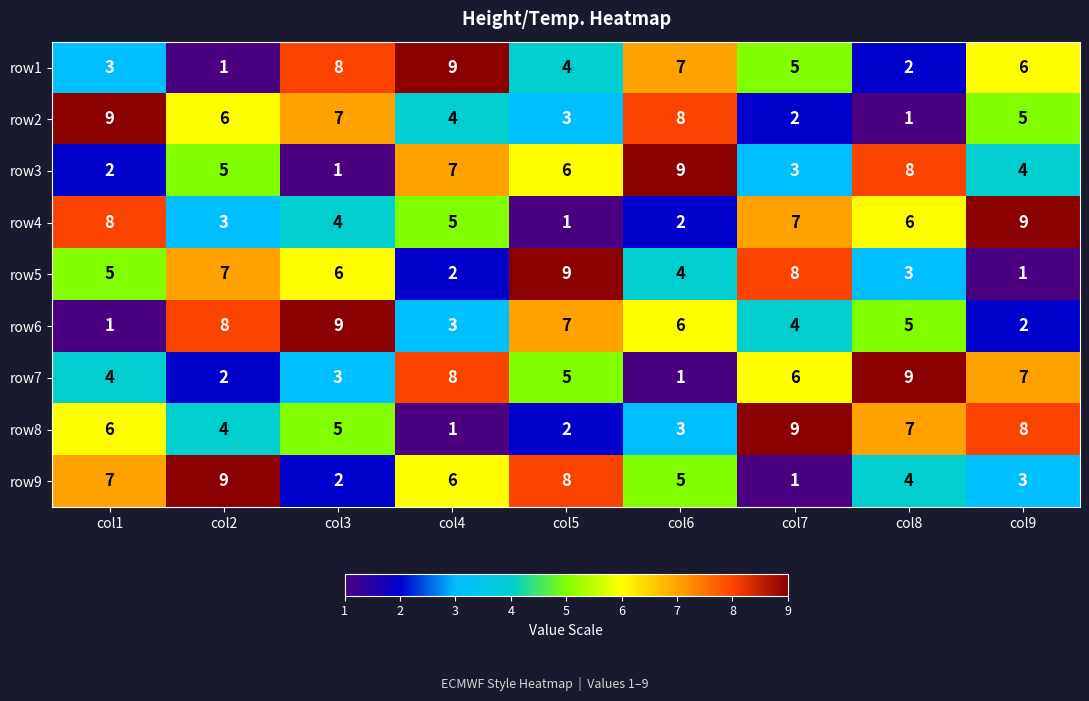

Which category has the highest value in the row2 series?

col1